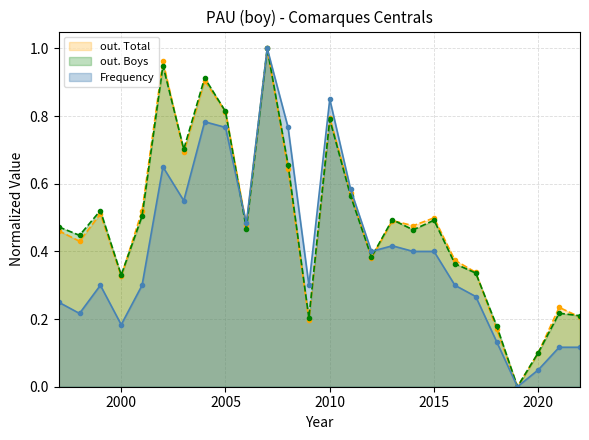

Which category has the lowest value in the Frequency series?

2019